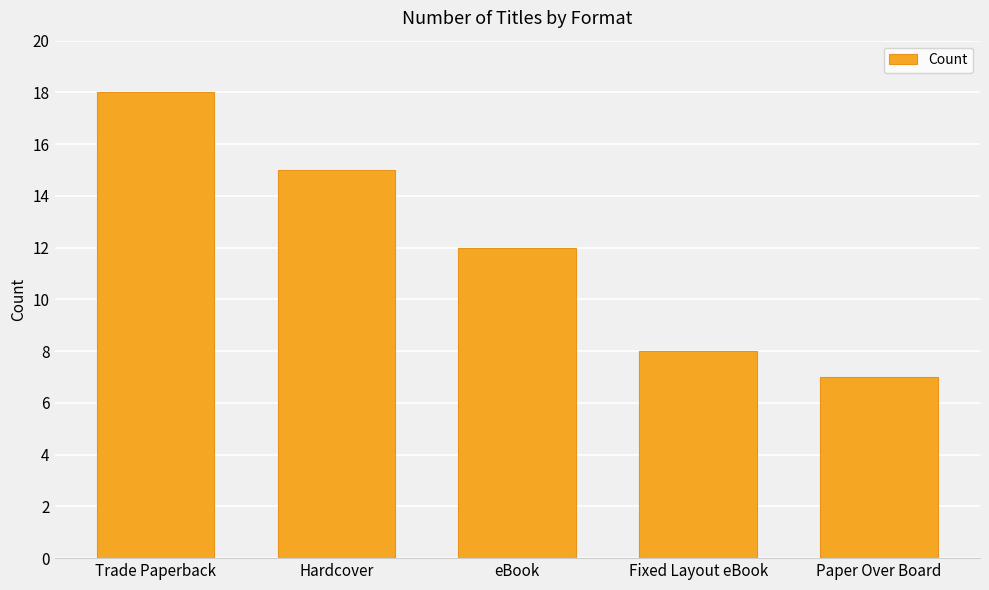

Are the bars horizontal?

No